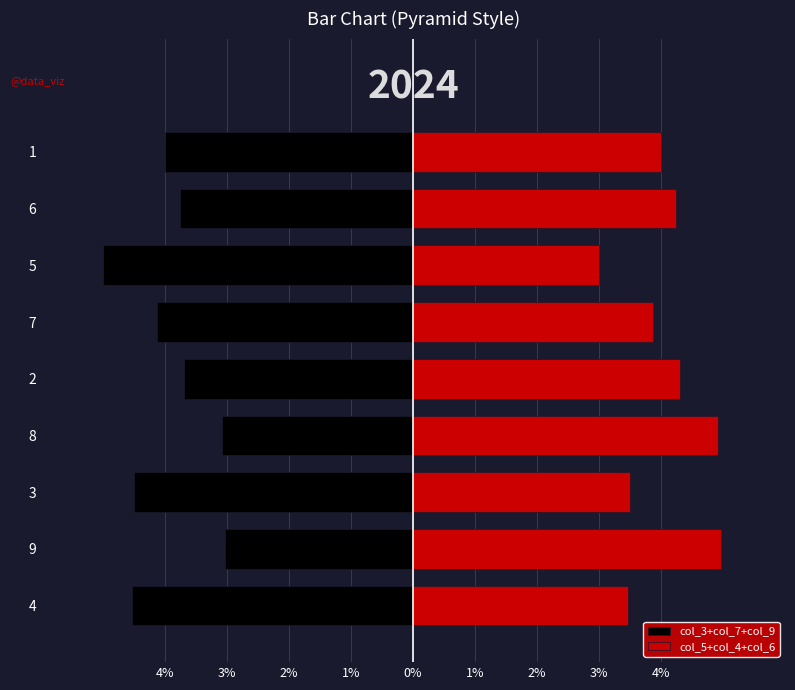

Between 5 and 6, which series saw the biggest shift?

col_3+col_7+col_9